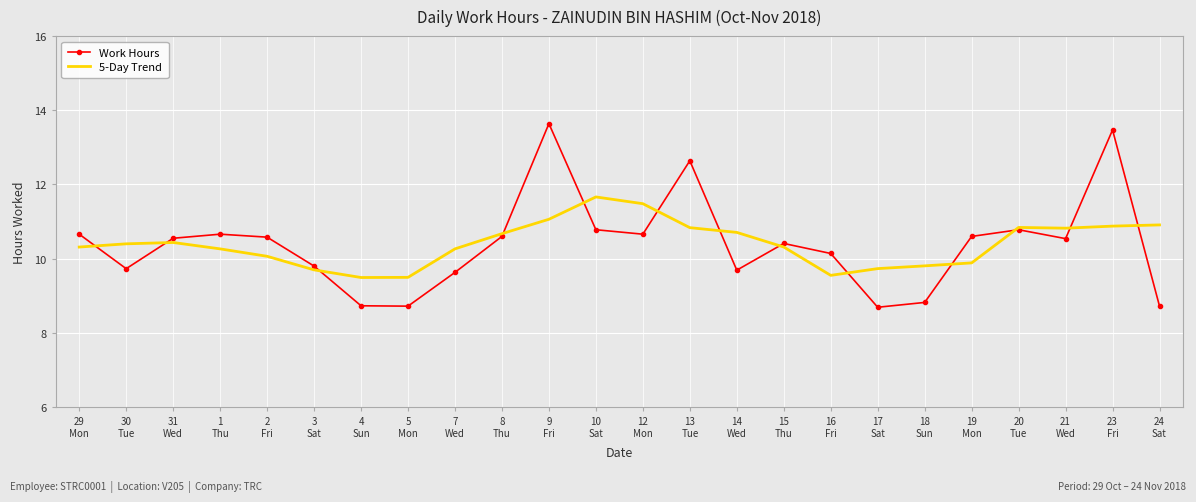

At which label does 5-Day Trend first exceed 10?

29
Mon